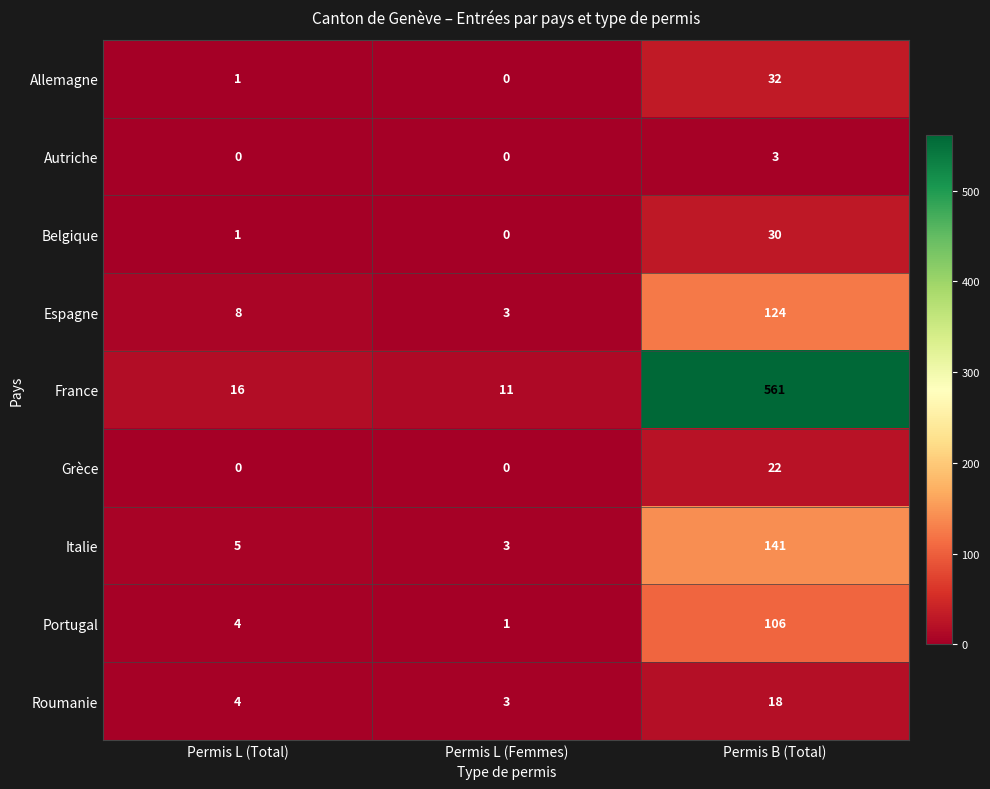

Reading left to right, transcribe all the data shown in this chart.

Allemagne: 1	0	32
Autriche: 0	0	3
Belgique: 1	0	30
Espagne: 8	3	124
France: 16	11	561
Grèce: 0	0	22
Italie: 5	3	141
Portugal: 4	1	106
Roumanie: 4	3	18